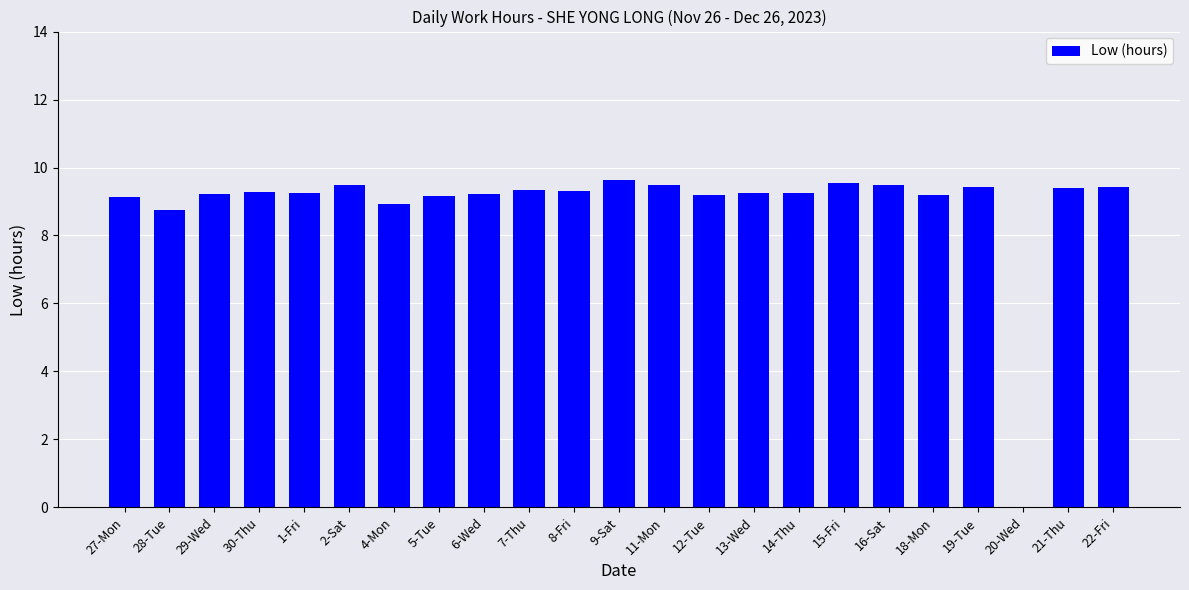

What is the ratio of the value at 27-Mon to the value at 22-Fri?

1.0